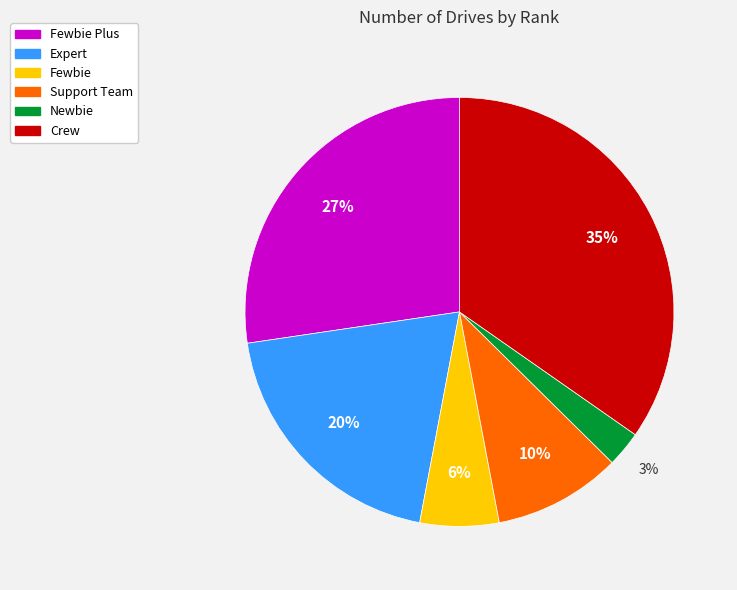

To the nearest percent, what is the average slice percentage?

17%